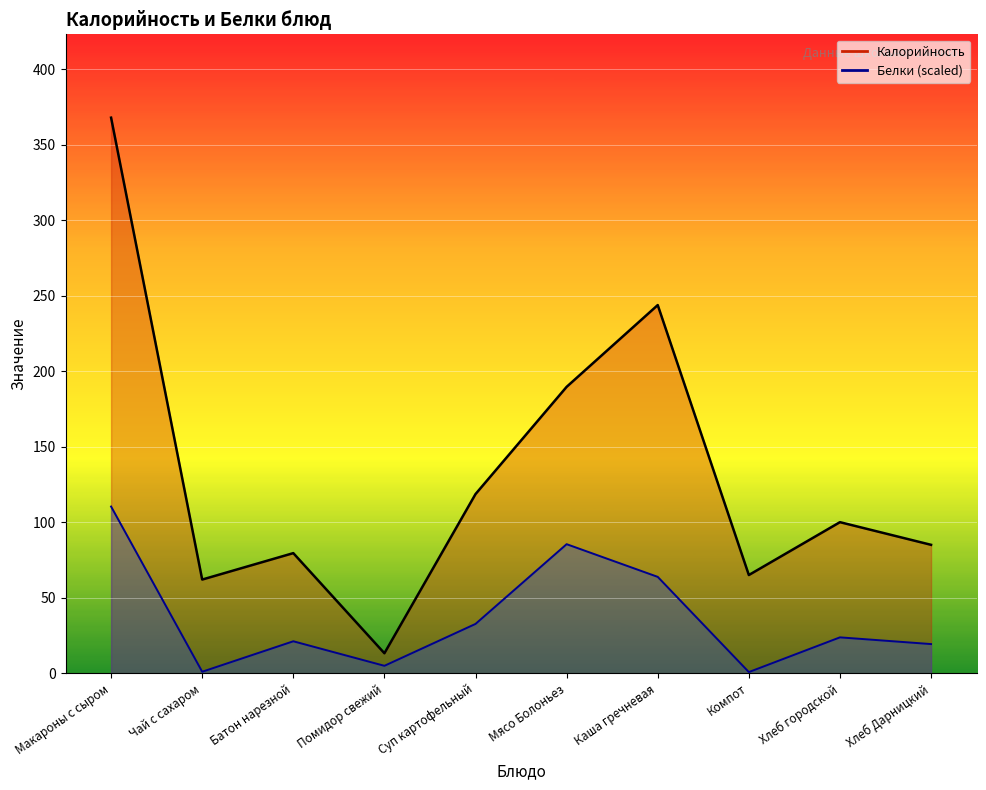

True or false: Калорийность and Белки intersect in this chart.

False